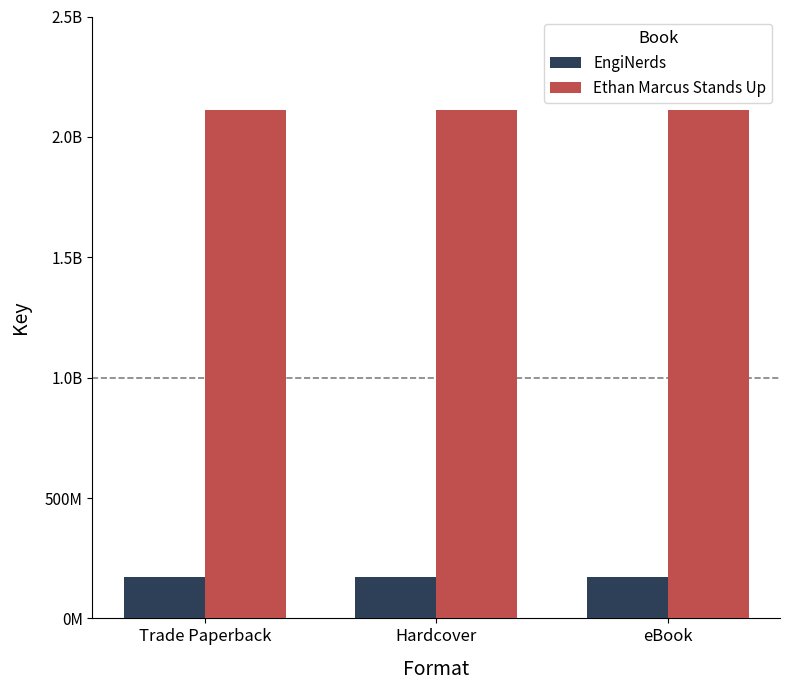

Is it true that EngiNerds equals 265324829 at eBook?

False